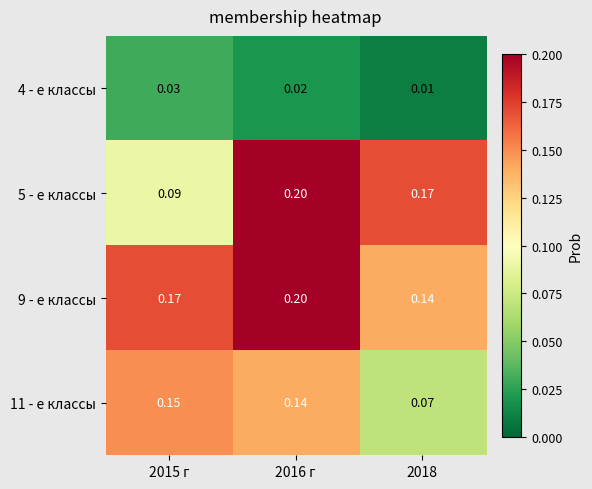

Is the value of 4 - е классы at 2015 г greater than the value of 9 - е классы at 2016 г?

No